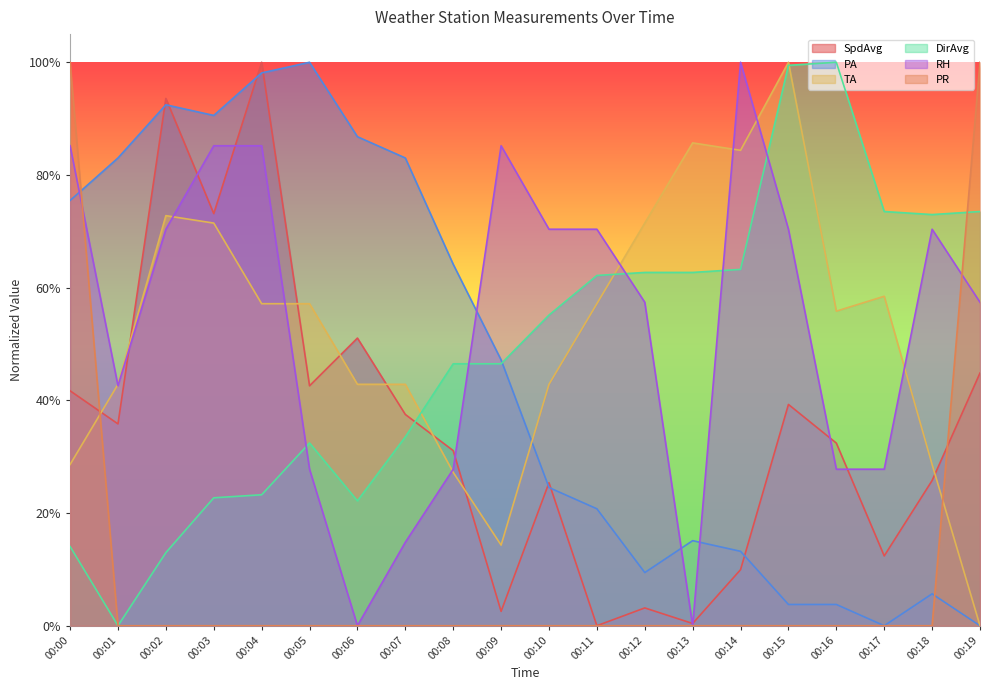

How many distinct data groups are displayed?

6